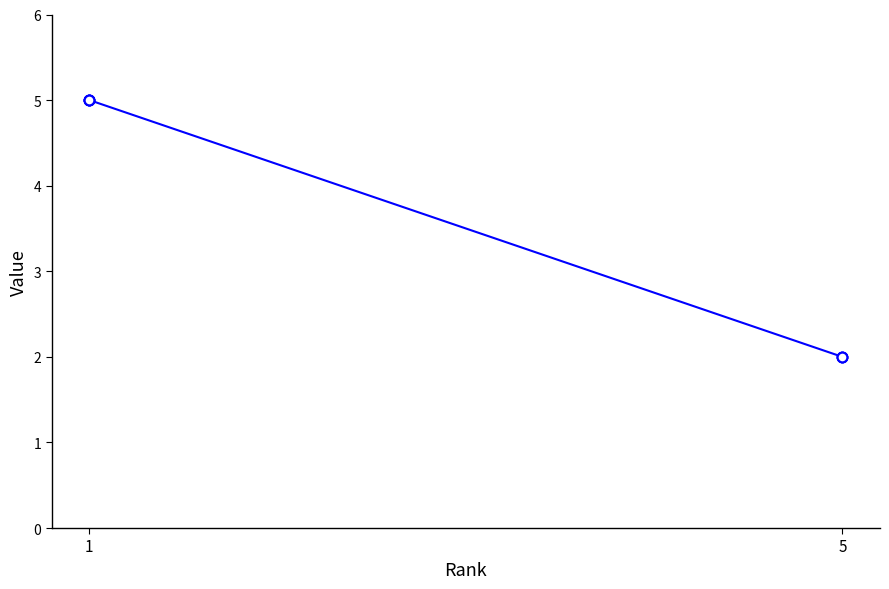

What is the greatest value displayed?

5